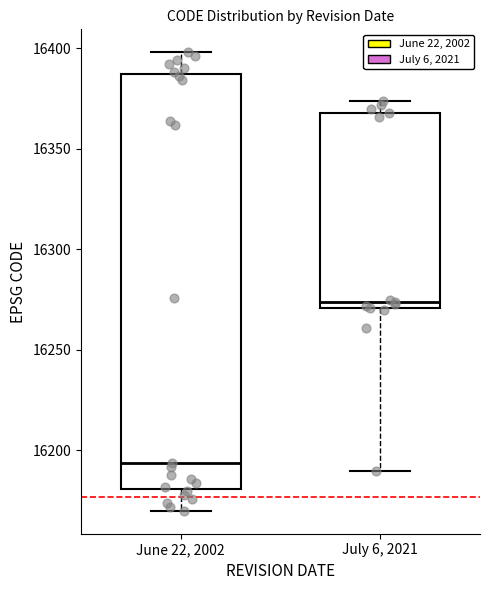

Reading left to right, read every box against the y-axis: the position of its median line, the range the box covers, and the ends of its whiskers. The values are not printed on the chart, so give them approximately, as read against the axis.

June 22, 2002: median 16195, box 16180 to 16385, whiskers 16170 to 16400
July 6, 2021: median 16275, box 16270 to 16370, whiskers 16190 to 16375